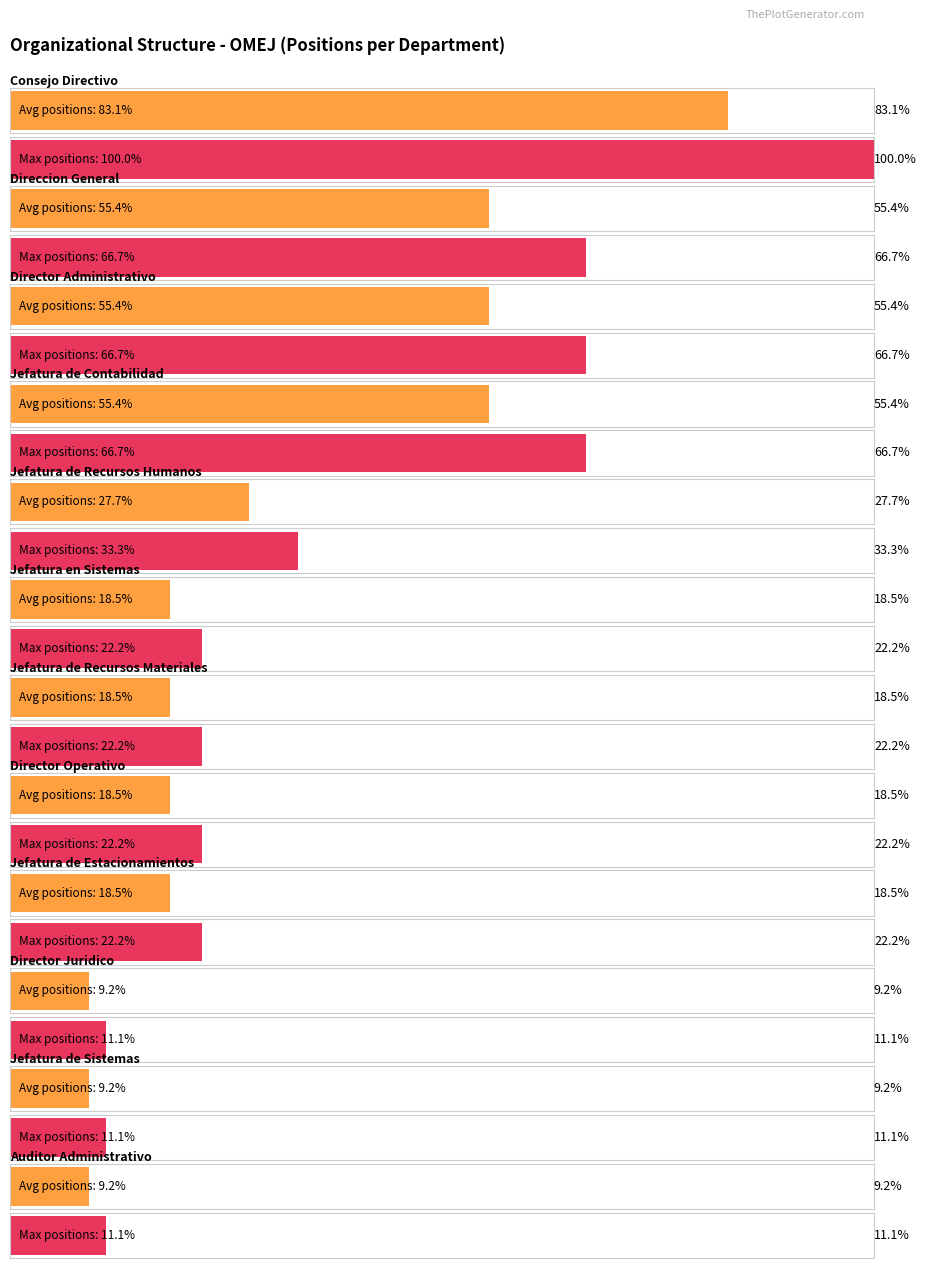

Which series has the largest total across all categories?

Maximum utilization